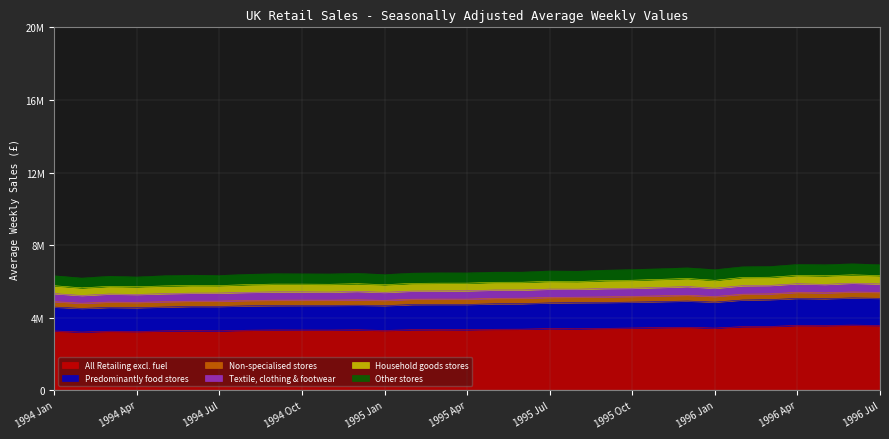

In Textile, clothing & footwear, how many points are higher than both neighbors (excluding endpoints)?

10